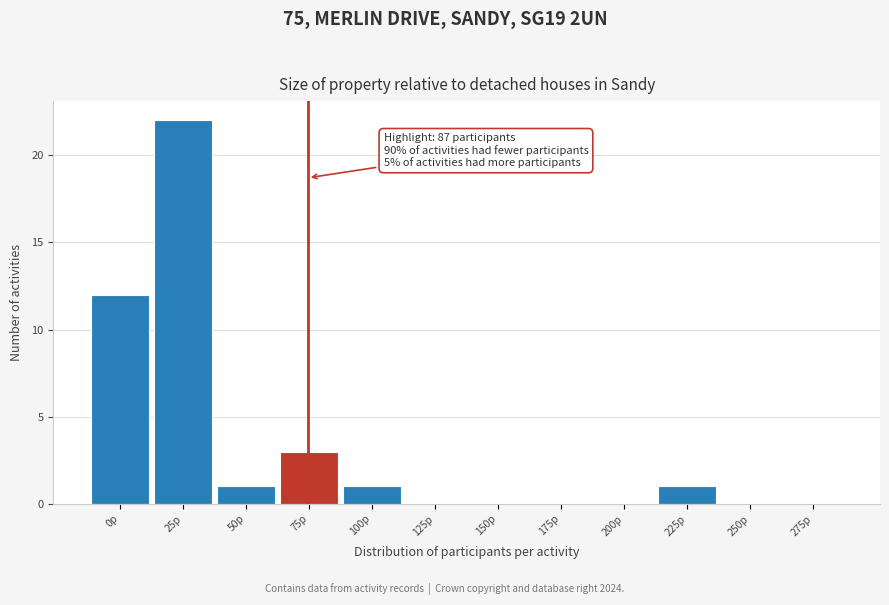

Reading right to left, what are all the values shown in this chart?

275p=0	250p=0	225p=1	200p=0	175p=0	150p=0	125p=0	100p=1	75p=3	50p=1	25p=22	0p=12